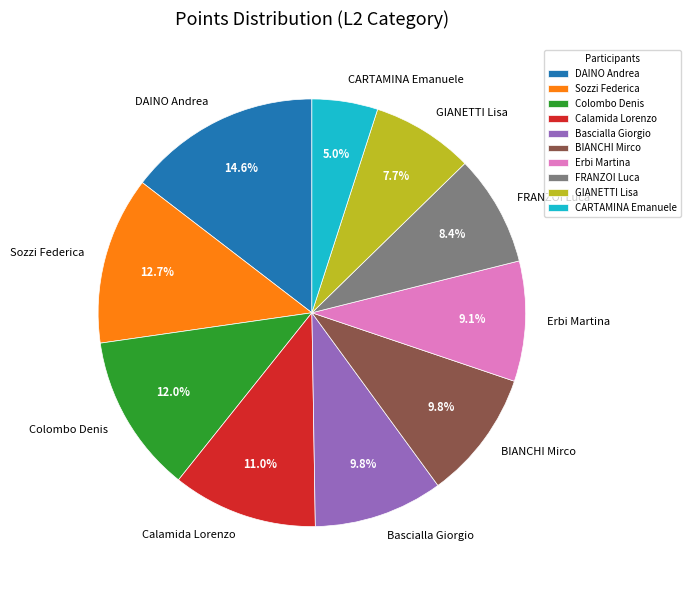

Is it true that BIANCHI Mirco is 10% of the pie?

True